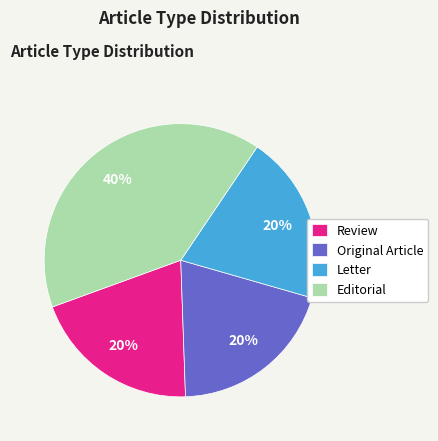

Between Review and Editorial, which is larger?

Editorial